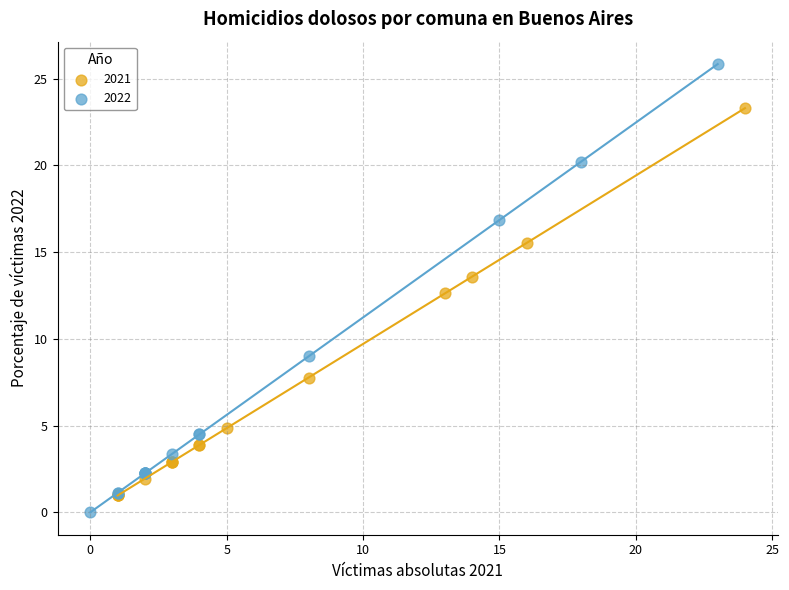

Which series has the largest Y range (max minus min)?

2022